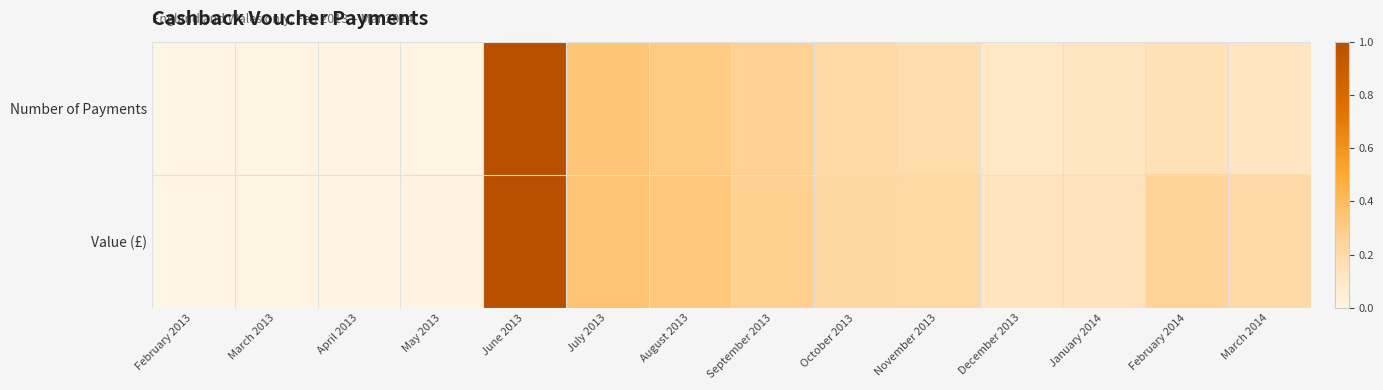

Reading left to right, transcribe all the data shown in this chart.

Number of Payments: February 2013=0.0	March 2013=0.0	April 2013=0.0	May 2013=0.0	June 2013=1.0	July 2013=0.3	August 2013=0.3	September 2013=0.3	October 2013=0.2	November 2013=0.2	December 2013=0.1	January 2014=0.1	February 2014=0.2	March 2014=0.1
Value (£): February 2013=0.0	March 2013=0.0	April 2013=0.0	May 2013=0.0	June 2013=1.0	July 2013=0.4	August 2013=0.3	September 2013=0.3	October 2013=0.2	November 2013=0.2	December 2013=0.1	January 2014=0.1	February 2014=0.3	March 2014=0.2